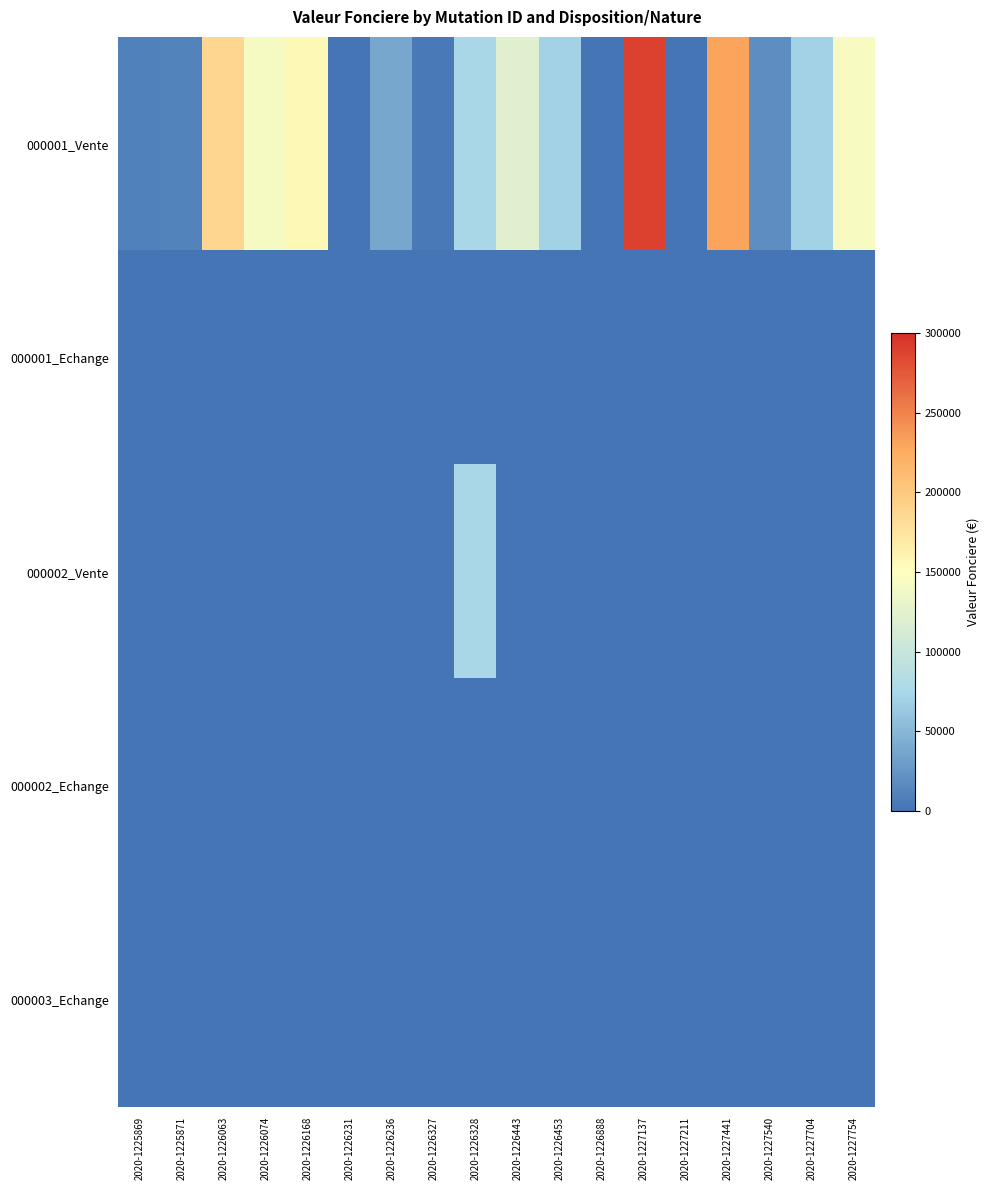

Reading left to right, what are all the values shown in this chart?

000001_Vente: 2020-1225869=10432.7	2020-1225871=10857.2	2020-1226063=187000.0	2020-1226074=141500.0	2020-1226168=157000.0	2020-1226231=320.0	2020-1226236=38350.0	2020-1226327=4335.0	2020-1226328=74415.0	2020-1226443=122000.0	2020-1226453=70000.0	2020-1226888=500.0	2020-1227137=288700.0	2020-1227211=300.0	2020-1227441=230300.0	2020-1227540=18953.0	2020-1227704=70000.0	2020-1227754=144000.0
000001_Echange: 2020-1225869=0.0	2020-1225871=0.0	2020-1226063=0.0	2020-1226074=0.0	2020-1226168=0.0	2020-1226231=0.0	2020-1226236=0.0	2020-1226327=0.0	2020-1226328=0.0	2020-1226443=0.0	2020-1226453=100.0	2020-1226888=0.0	2020-1227137=0.0	2020-1227211=0.0	2020-1227441=0.0	2020-1227540=0.0	2020-1227704=0.0	2020-1227754=0.0
000002_Vente: 2020-1225869=0.0	2020-1225871=0.0	2020-1226063=0.0	2020-1226074=0.0	2020-1226168=0.0	2020-1226231=0.0	2020-1226236=0.0	2020-1226327=0.0	2020-1226328=74415.0	2020-1226443=0.0	2020-1226453=0.0	2020-1226888=0.0	2020-1227137=0.0	2020-1227211=0.0	2020-1227441=0.0	2020-1227540=0.0	2020-1227704=0.0	2020-1227754=0.0
000002_Echange: 2020-1225869=0.0	2020-1225871=0.0	2020-1226063=0.0	2020-1226074=0.0	2020-1226168=0.0	2020-1226231=0.0	2020-1226236=0.0	2020-1226327=0.0	2020-1226328=0.0	2020-1226443=0.0	2020-1226453=100.0	2020-1226888=0.0	2020-1227137=0.0	2020-1227211=0.0	2020-1227441=0.0	2020-1227540=0.0	2020-1227704=0.0	2020-1227754=0.0
000003_Echange: 2020-1225869=0.0	2020-1225871=0.0	2020-1226063=0.0	2020-1226074=0.0	2020-1226168=0.0	2020-1226231=0.0	2020-1226236=0.0	2020-1226327=0.0	2020-1226328=0.0	2020-1226443=0.0	2020-1226453=100.0	2020-1226888=0.0	2020-1227137=0.0	2020-1227211=0.0	2020-1227441=0.0	2020-1227540=0.0	2020-1227704=0.0	2020-1227754=0.0